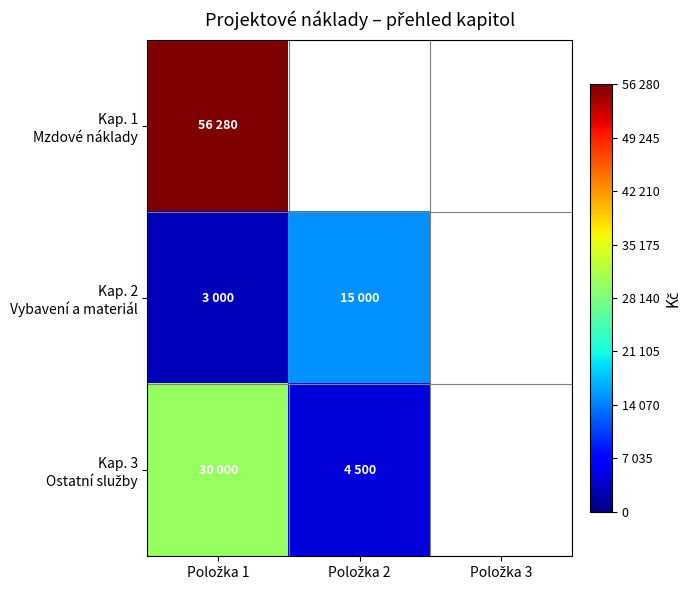

List the series in order of their overall mean, highest first.

Kap. 1 Mzdové náklady, Kap. 3 Ostatní služby, Kap. 2 Vybavení a materiál